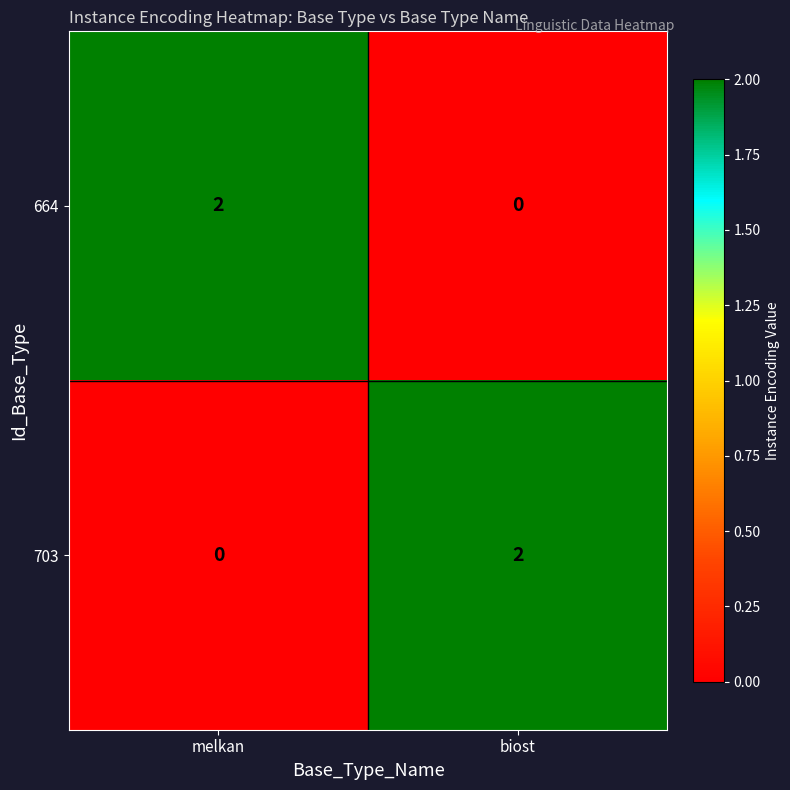

How many categories are shown in the chart?

2